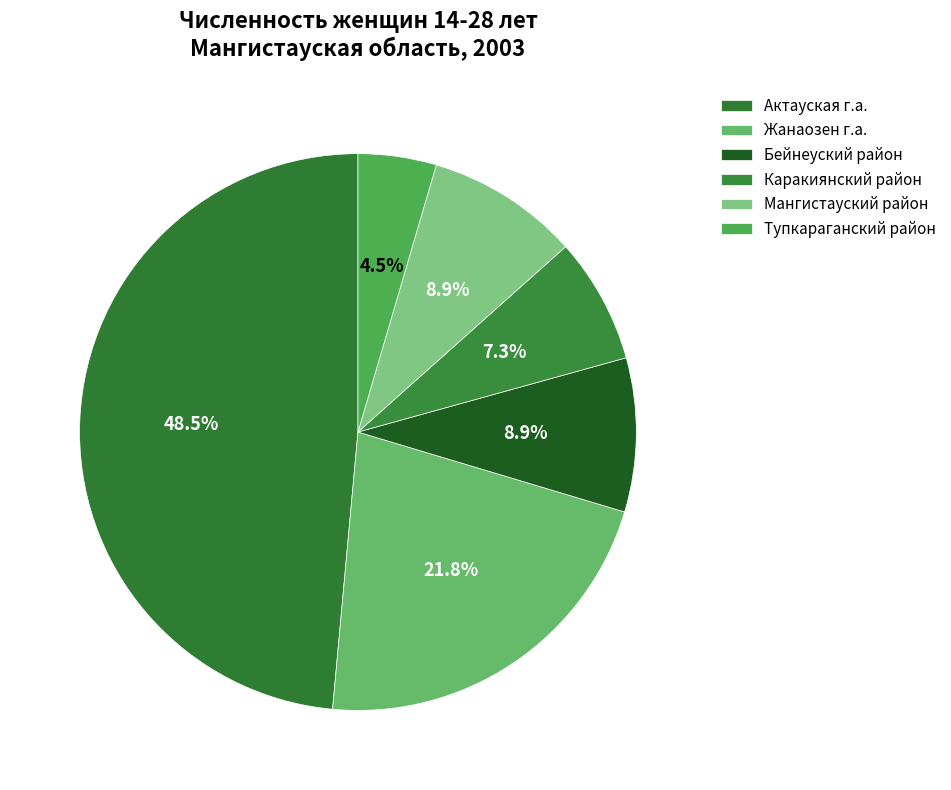

Does Бейнеуский район represent more than half of the total?

No